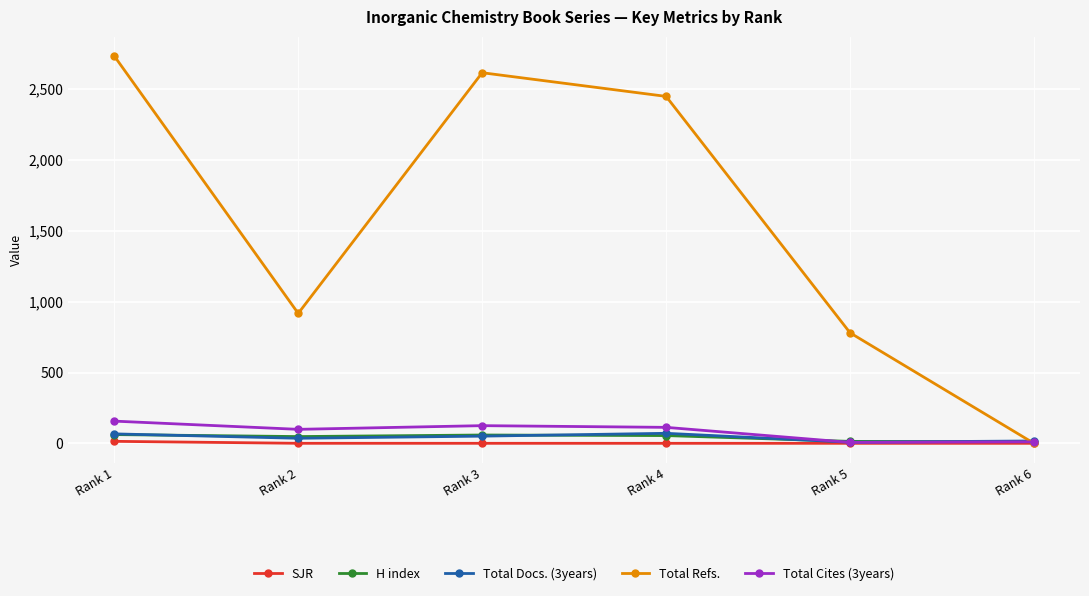

How many data points in Total Docs. (3years) are less than 51?

3